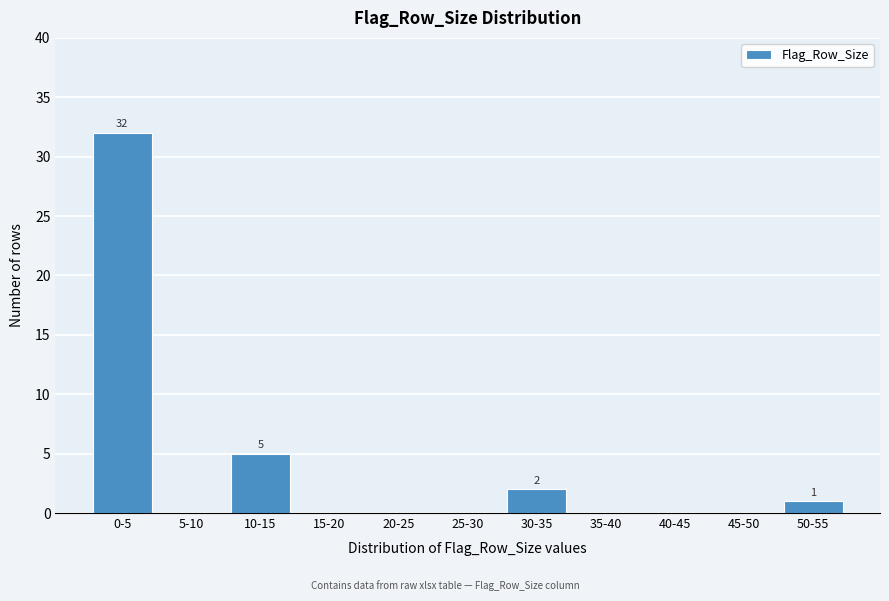

Reading right to left, extract all data points from this chart.

50-55=1	45-50=0	40-45=0	35-40=0	30-35=2	25-30=0	20-25=0	15-20=0	10-15=5	5-10=0	0-5=32